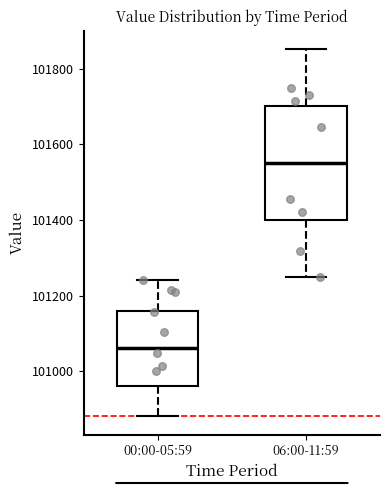

Which box's median line is the highest?

06:00-11:59